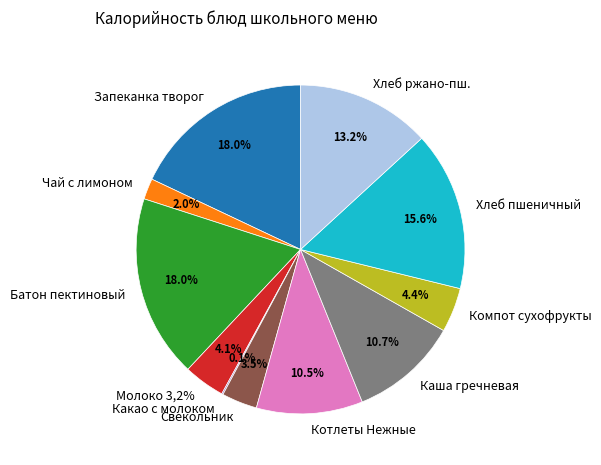

To the nearest percent, what percentage of the pie is Котлеты Нежные?

10%